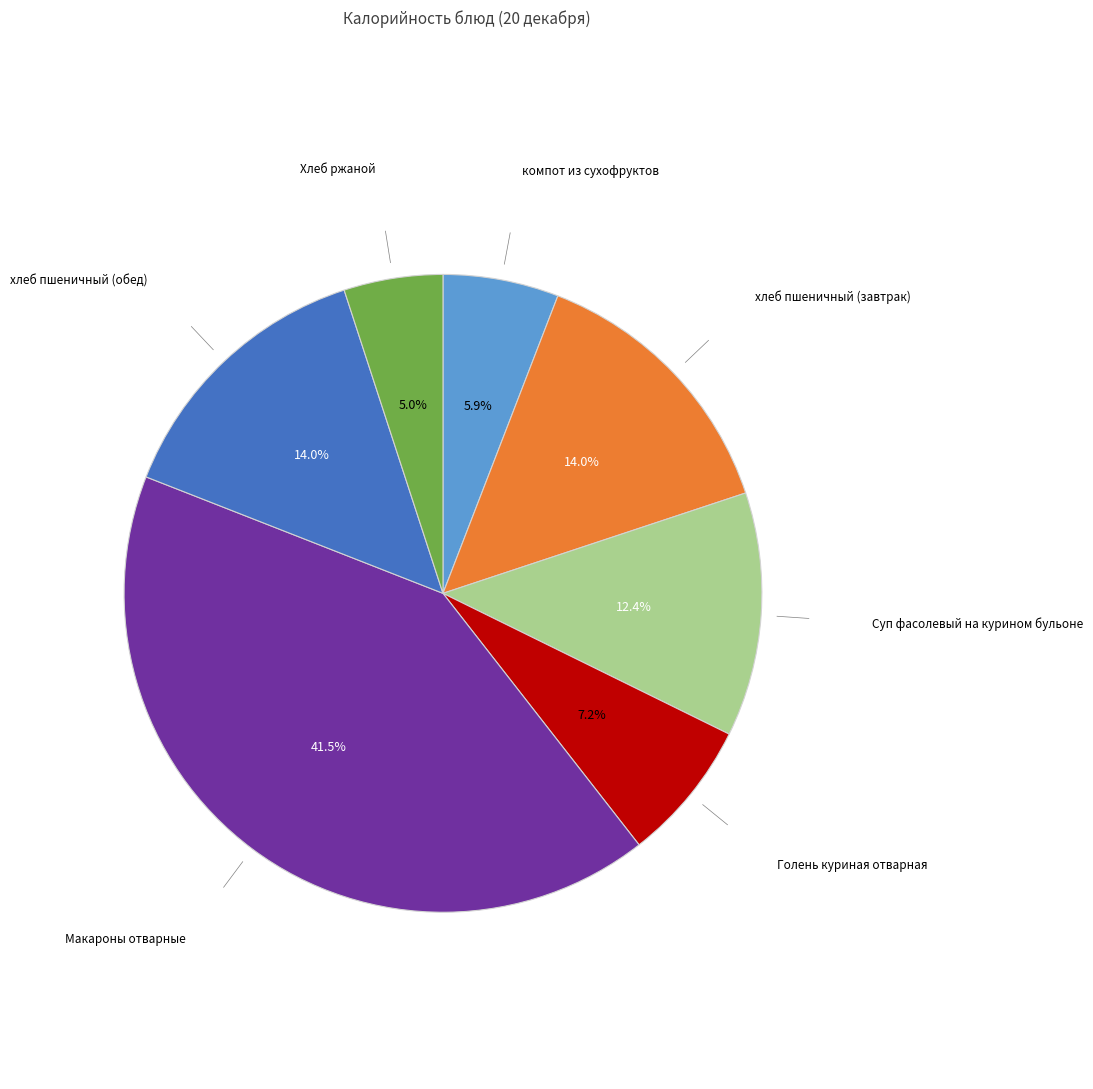

Is there a majority slice in this chart?

No